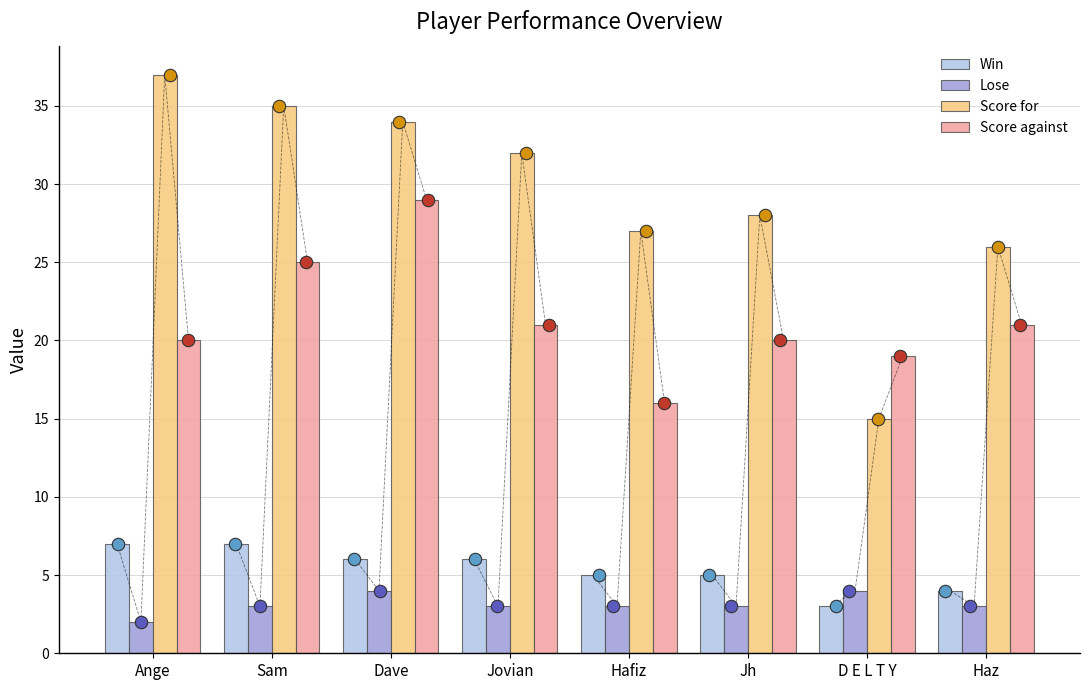

Which series contains the lowest Y value?

Lose